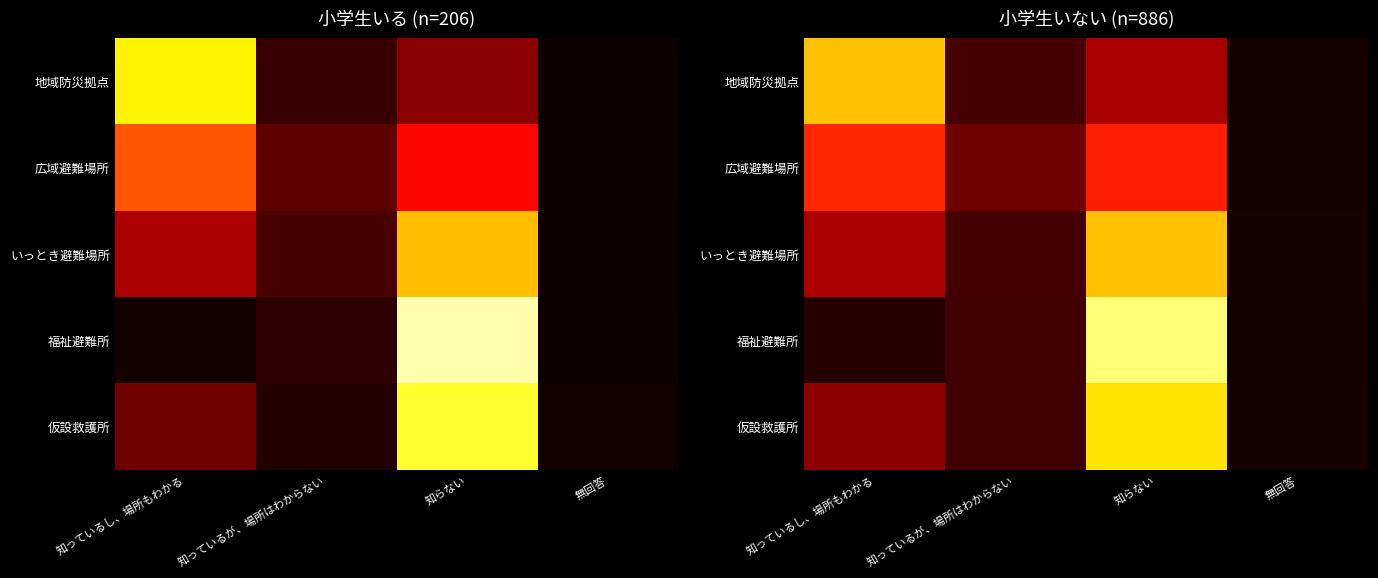

At which label does 地域防災拠点 reach its minimum?

無回答